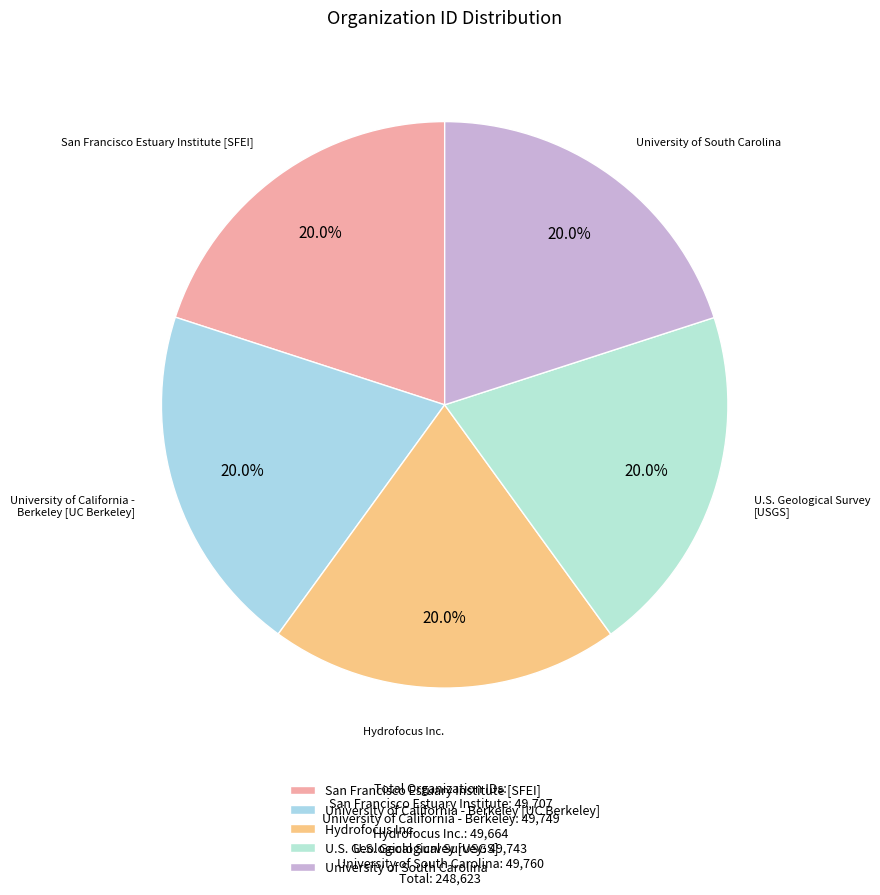

Is U.S. Geological Survey [USGS] the majority of the pie?

No